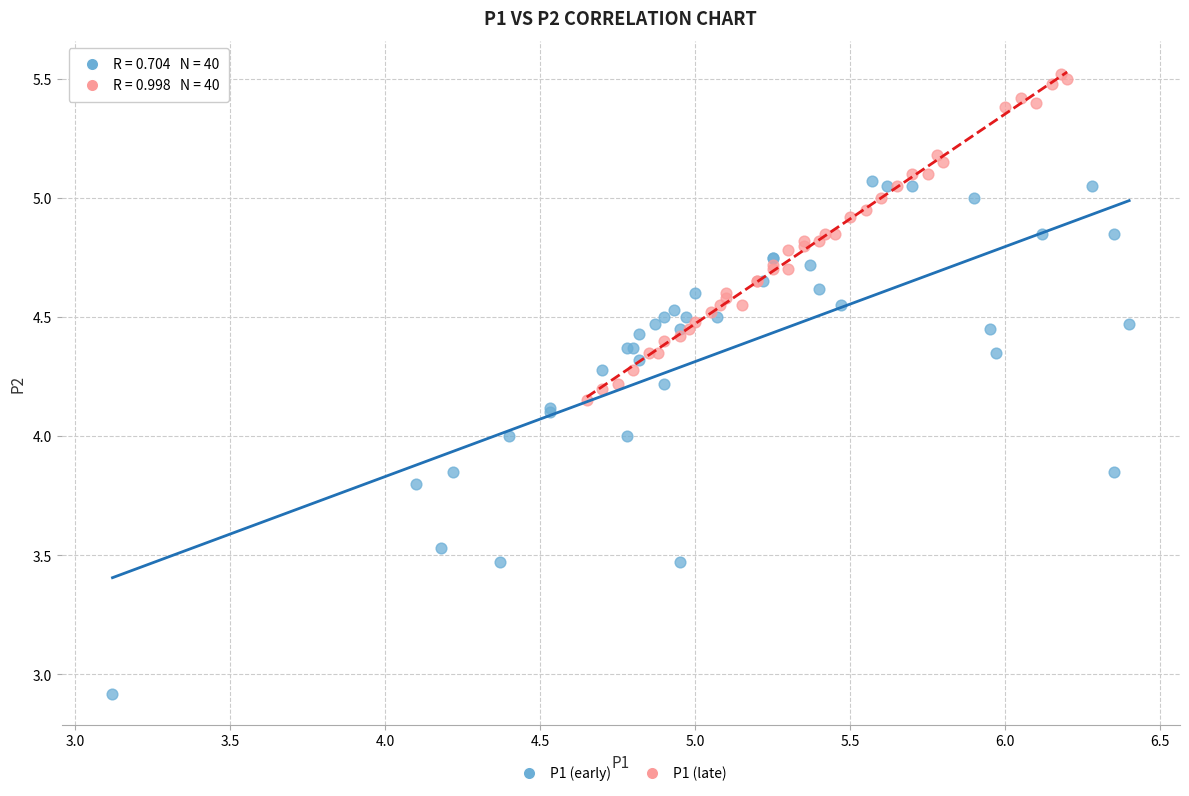

Which series has the widest spread of Y values?

P1 (early)